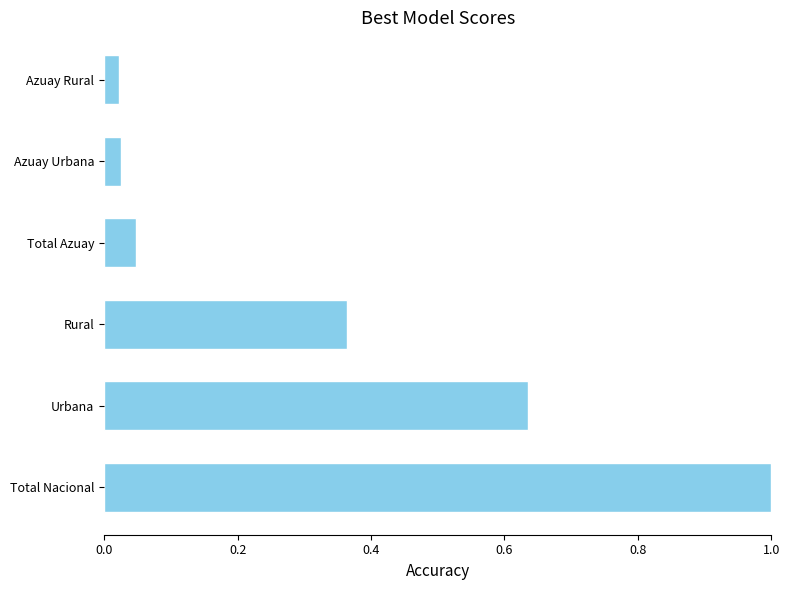

True or false: the data shows 1.0 at Total Nacional.

True